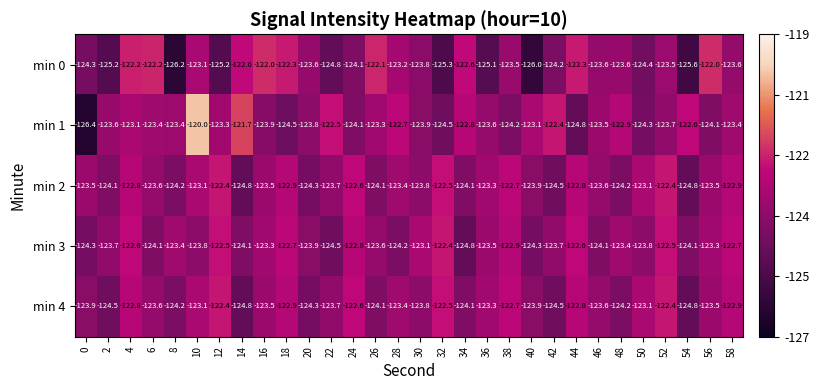

What is the sum of all min 0 values?

-3712.2